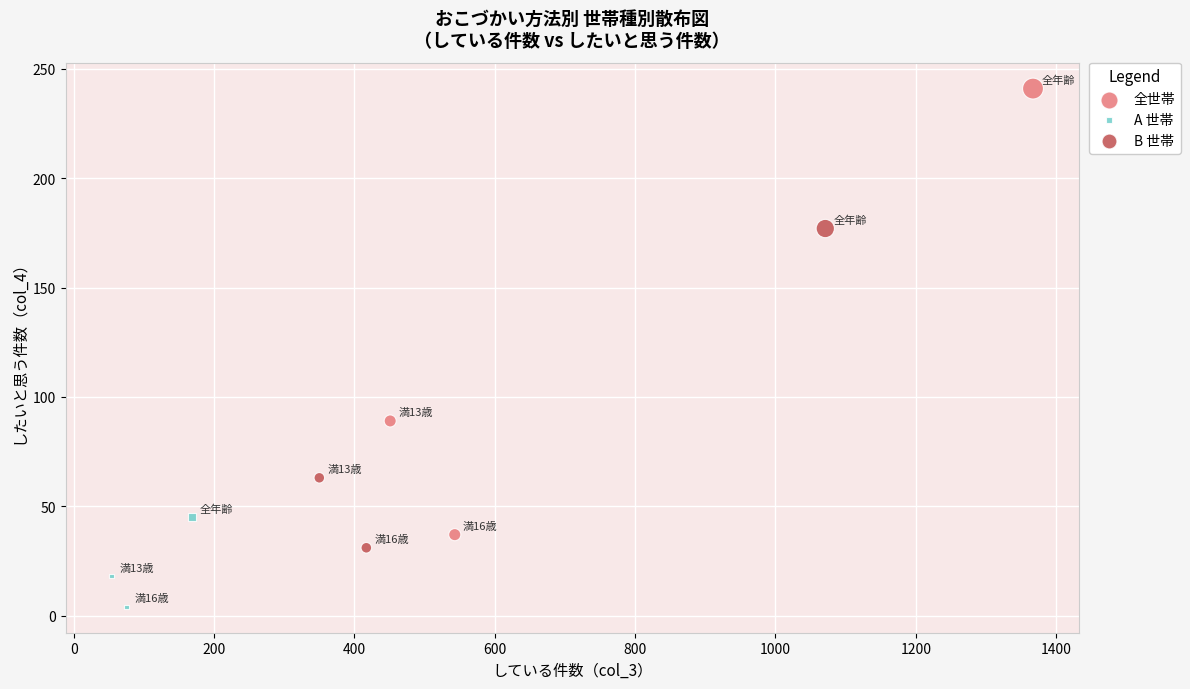

Which series reaches the maximum Y coordinate?

全世帯